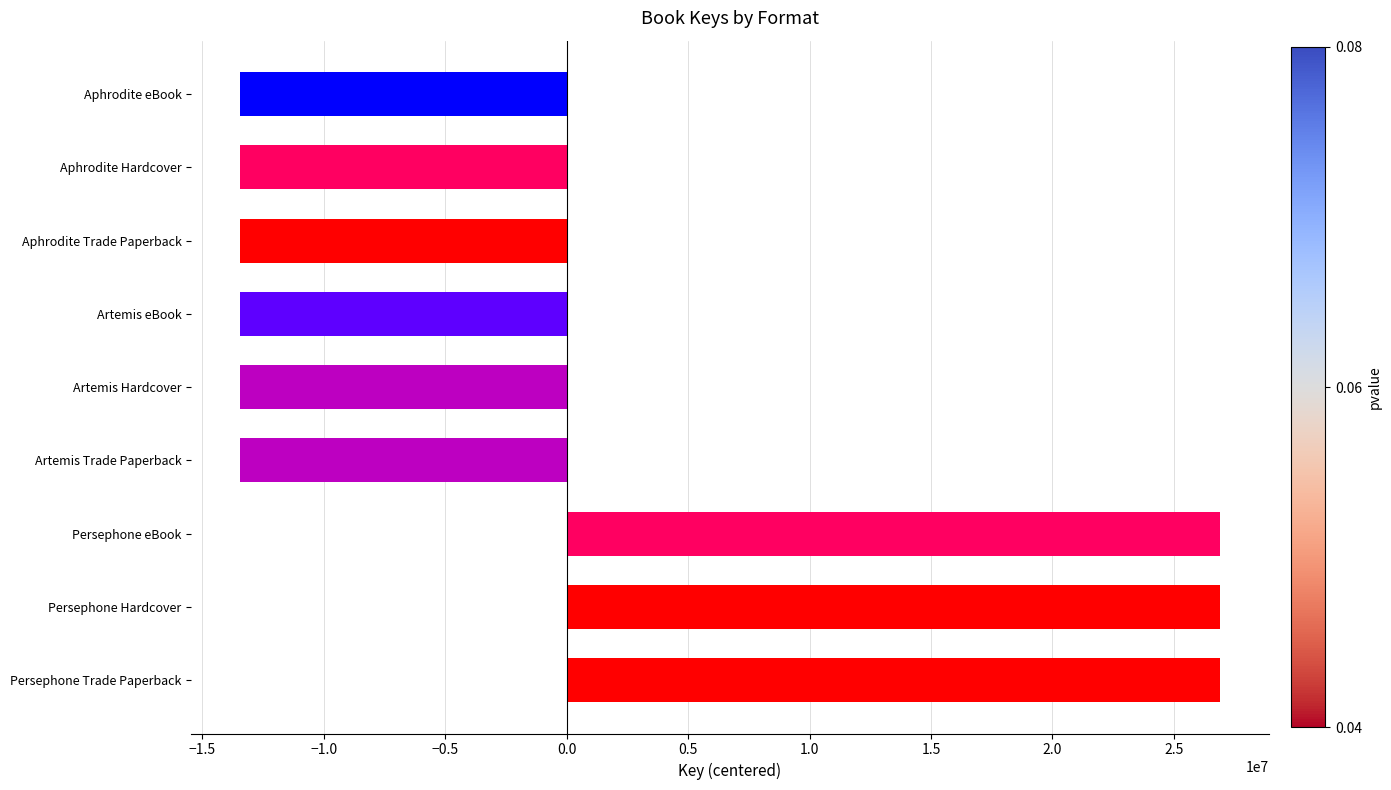

How many distinct data groups are displayed?

1